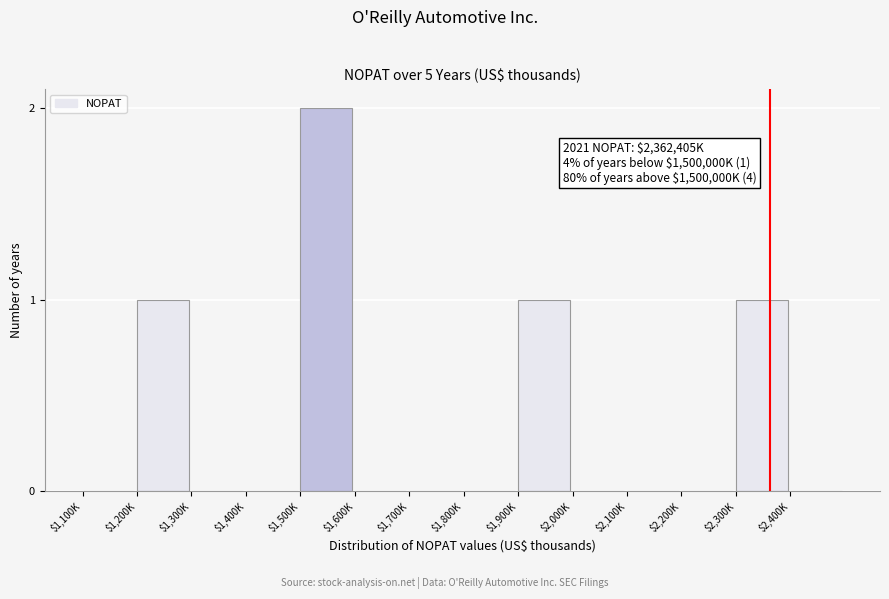

Which label corresponds to the largest value in the chart?

$1,500K